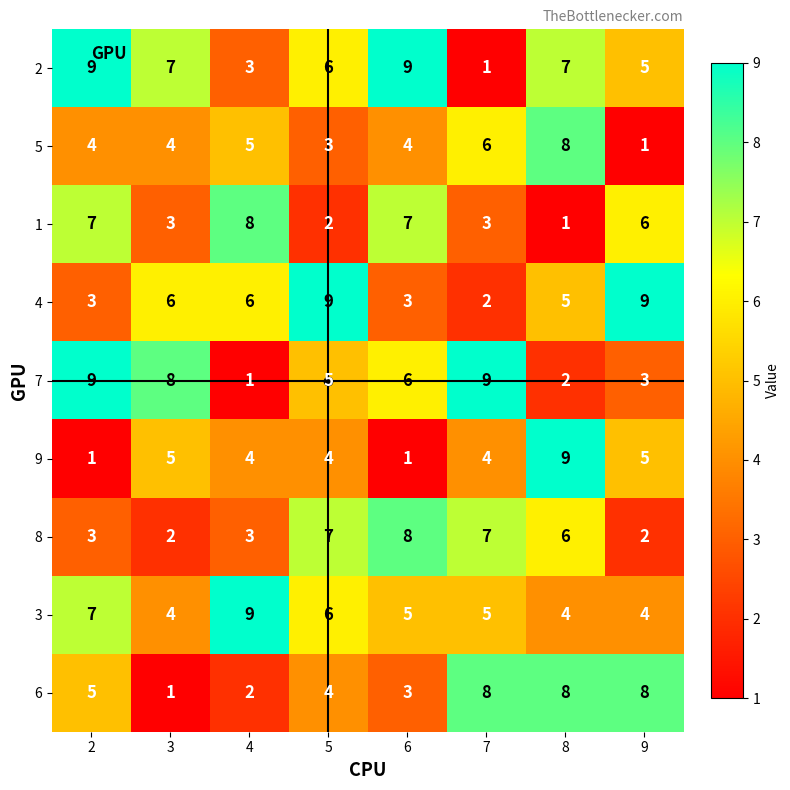

What is the difference between the maximum and second lowest values in the 1 series?

6